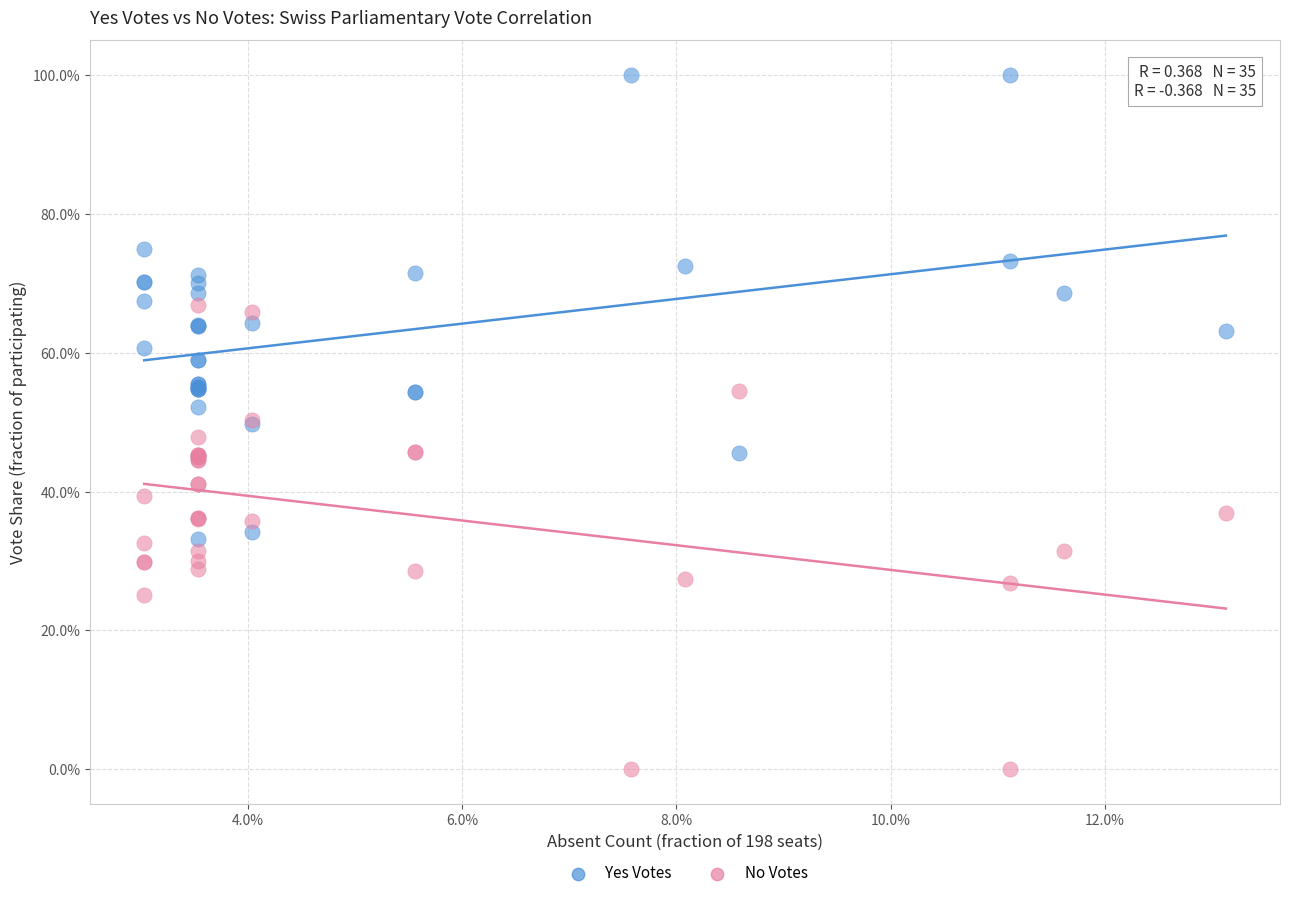

What are all the series names shown in the legend?

Yes Votes, No Votes